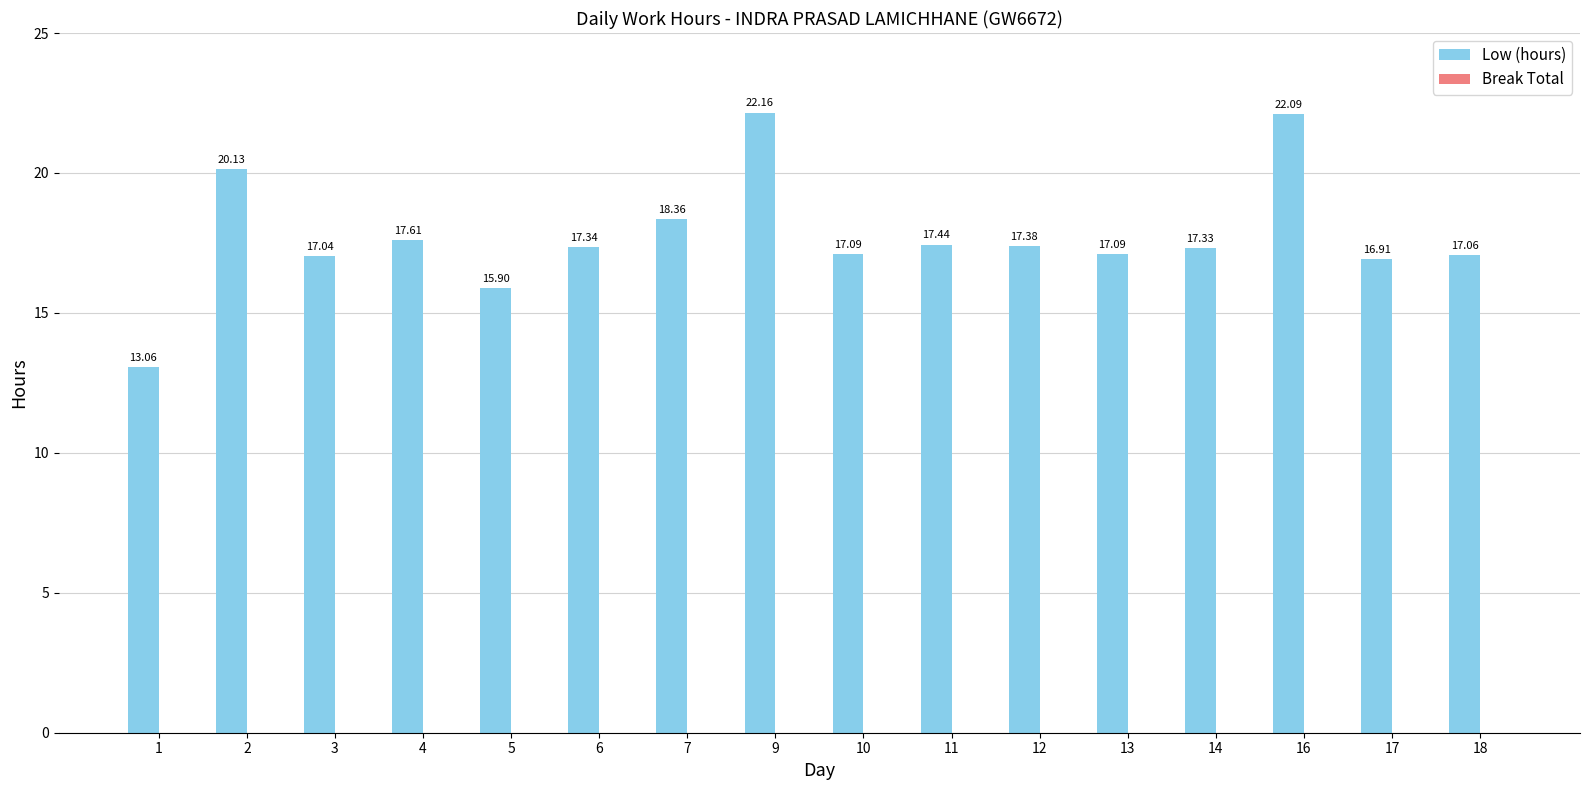

Between 18 and 3, which is larger?

18